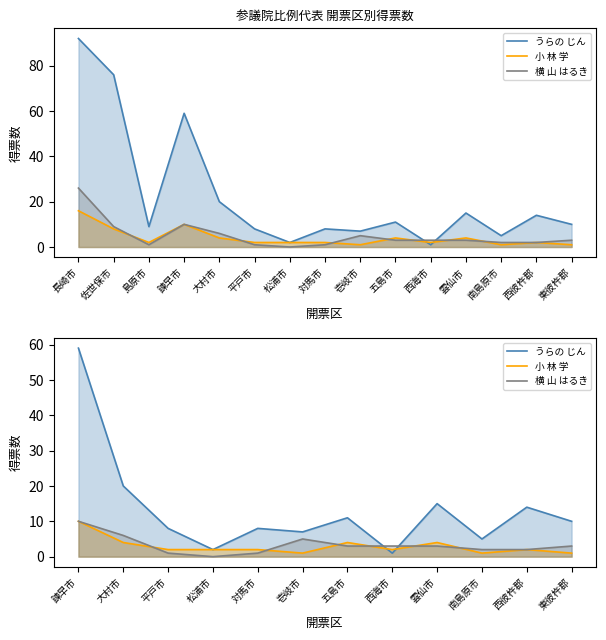

What are all the series names shown in the legend?

うらの じん, 小 林 学, 横 山 はるき